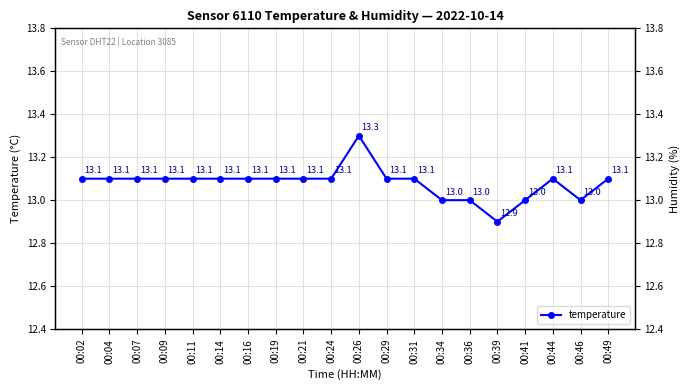

What is the difference between the values at 00:41 and 00:29?

0.1